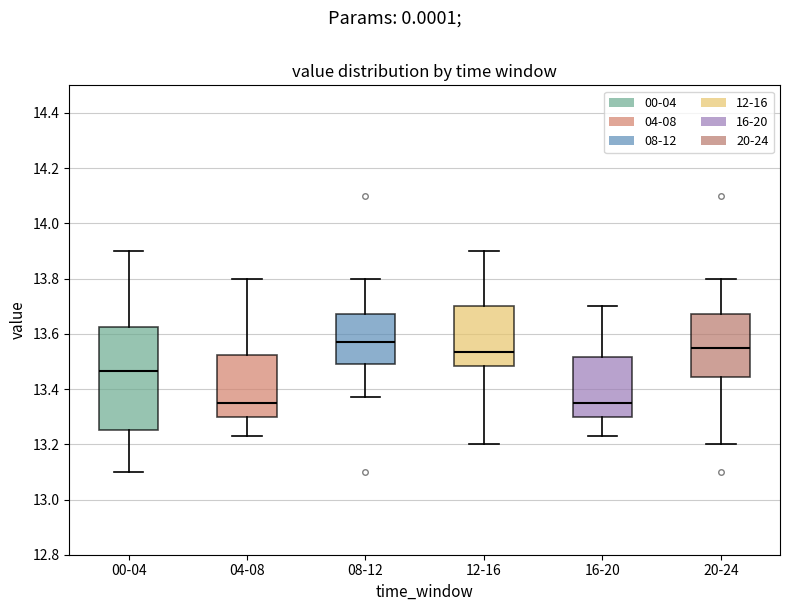

Where is the upper edge of the box for 12-16 on the y-axis? The values are not printed on the chart, so give them approximately, as read against the axis.

13.70